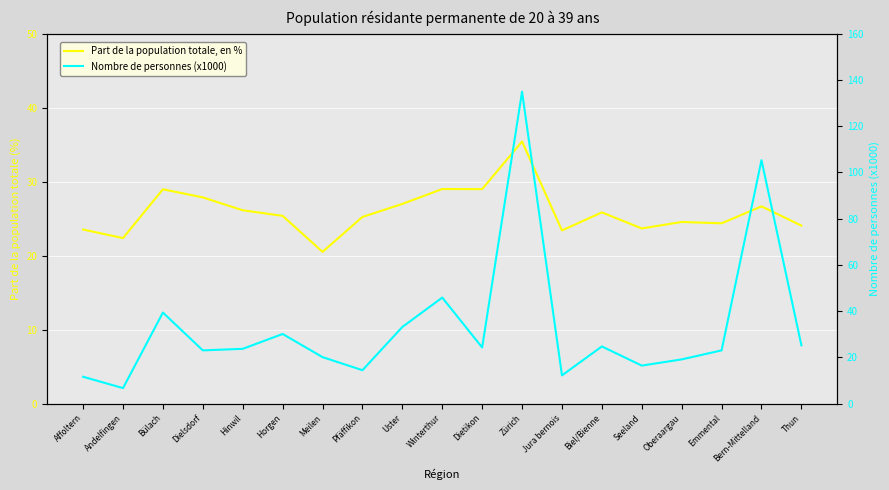

List the series in order of their peak value, lowest first.

Part de la population totale, en %, Nombre de personnes (x1000)